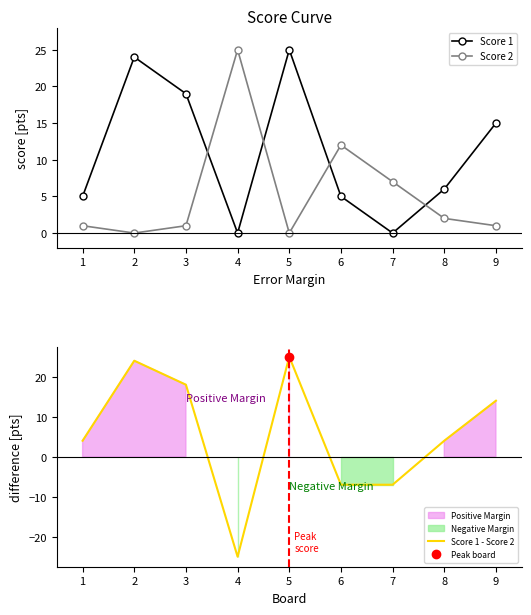

In Score 1, how many points are higher than both neighbors (excluding endpoints)?

2